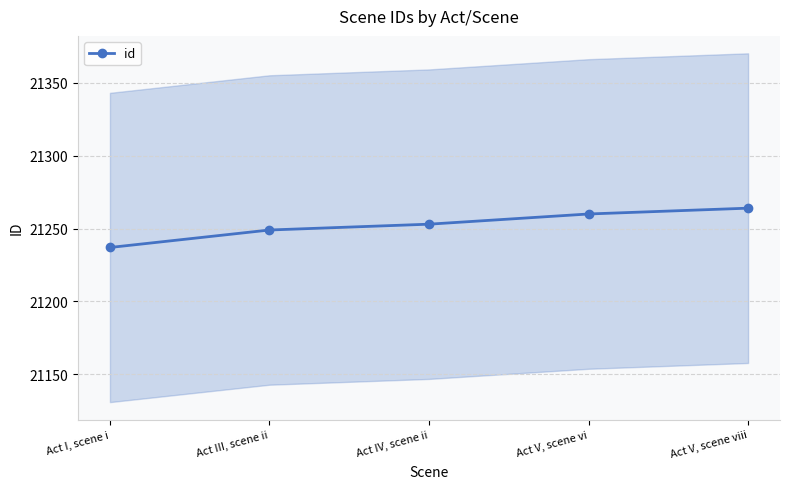

List the labels in order of value, smallest first.

Act I, scene i, Act III, scene ii, Act IV, scene ii, Act V, scene vi, Act V, scene viii